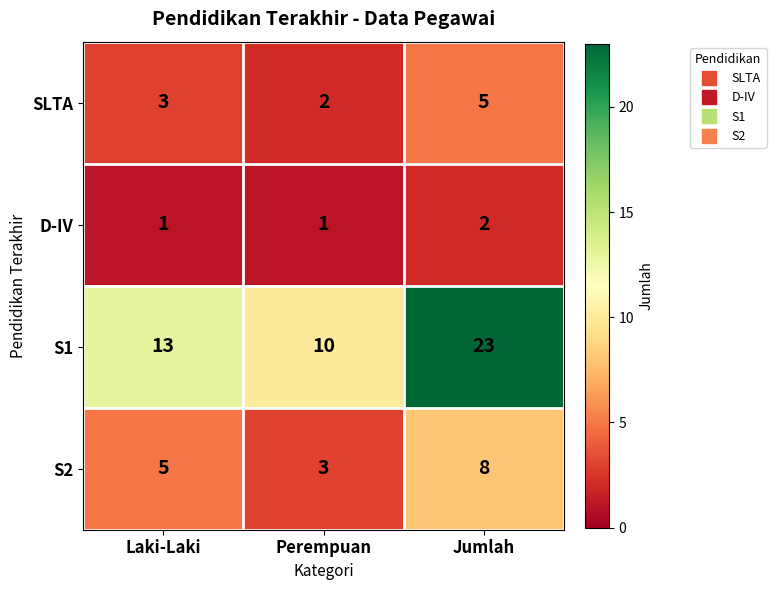

At which label is S1 closest to 16?

Laki-Laki